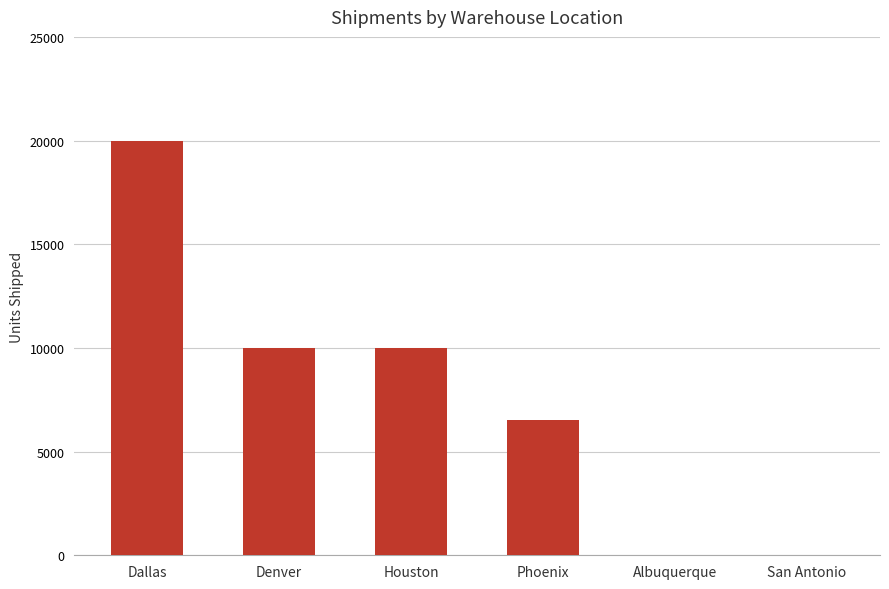

What is the sum of all values?

46500